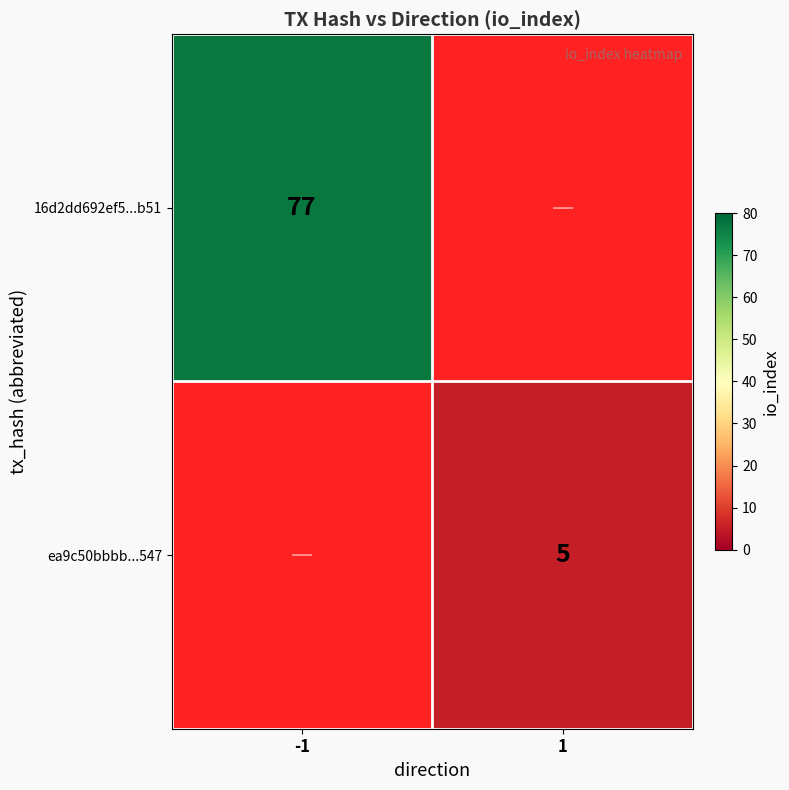

At how many categories does at least one series exceed 13?

1